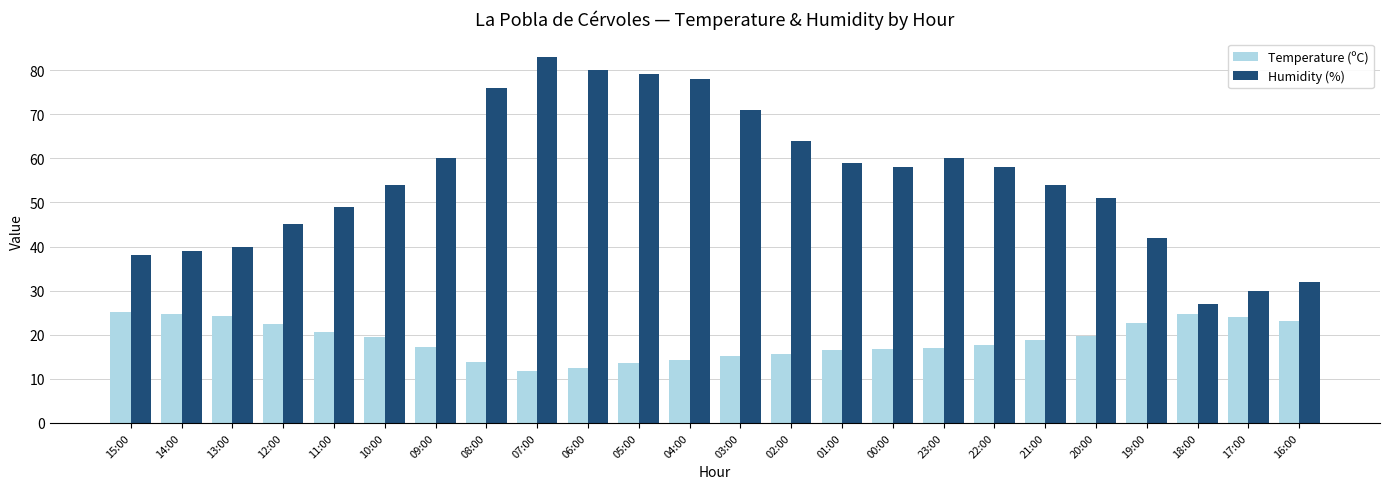

What is the lowest value of the Temperature (ºC) series?

11.7